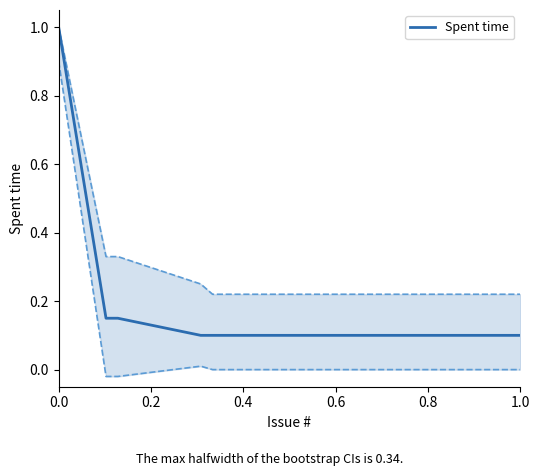

How many values are between 0 and 1?

40